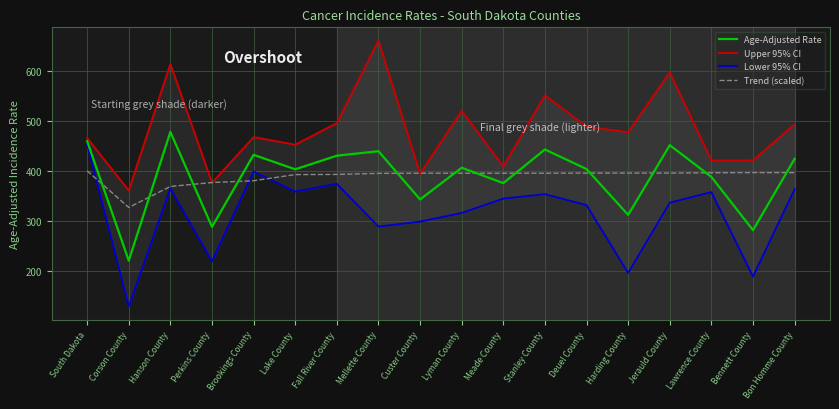

Reading left to right, extract all data points from this chart.

Age-Adjusted Rate: 459.5	221.0	478.0	288.5	432.2	403.3	430.5	439.5	343.1	406.4	375.8	442.9	403.8	312.3	451.5	388.1	281.8	424.2
Upper 95% CI: 465.8	360.9	613.6	376.3	467.6	452.4	495.6	660.2	394.3	520.0	409.0	550.9	488.5	477.3	596.8	420.6	421.1	493.2
Lower 95% CI: 453.2	129.4	364.9	219.5	398.8	358.7	374.2	289.0	298.8	316.1	344.7	353.6	331.7	196.3	336.6	357.7	189.0	363.4
Trend (scaled): 400.3	327.1	369.1	376.9	380.5	392.8	393.1	395.2	395.5	395.5	395.5	395.5	395.8	395.8	395.8	396.4	396.7	396.7